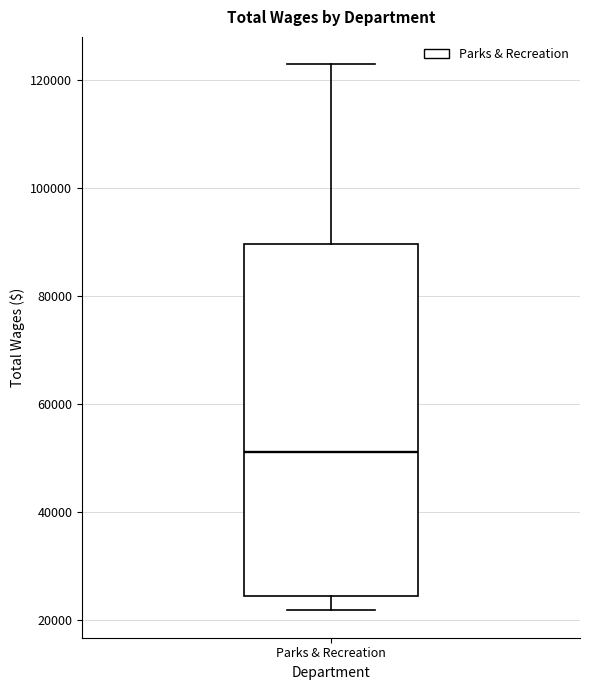

Transcribe this box plot: give where the median line is, the range the box spans, and where the two whiskers end, as read against the y-axis. The values are not printed on the chart, so give them approximately, as read against the axis.

median 52000, box 24000 to 90000, whiskers 22000 to 122000